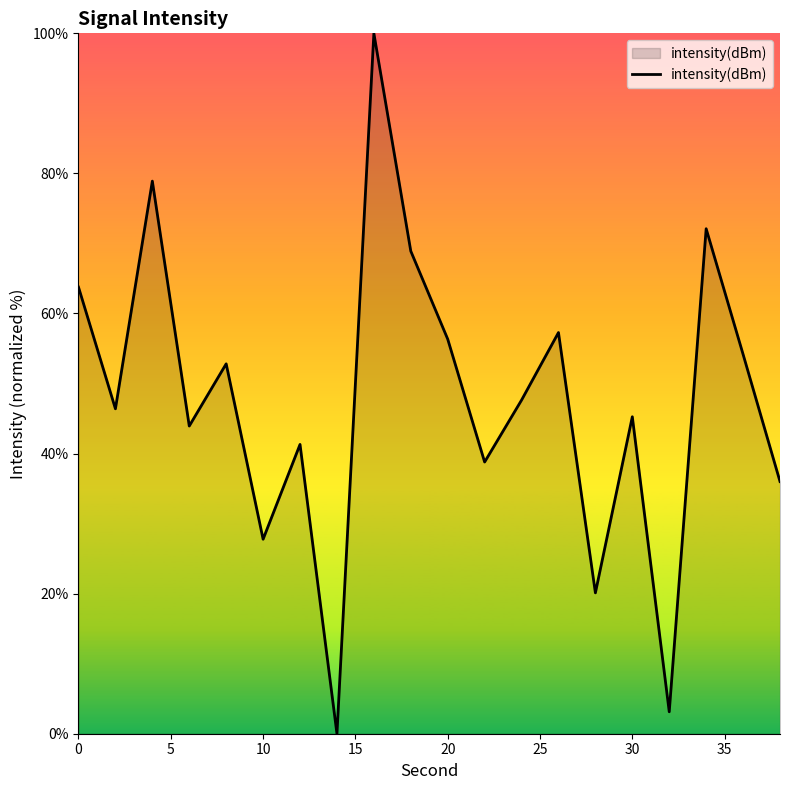

What is the maximum value shown in the chart?

100.0